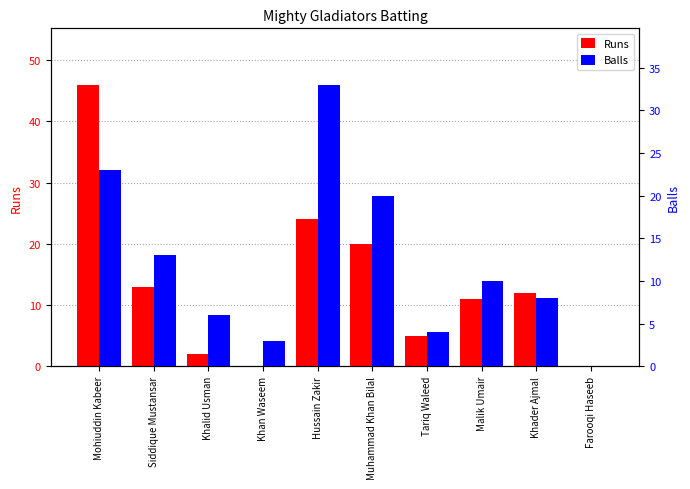

Which series changed the most between Khan Waseem and Farooqi Haseeb?

Balls